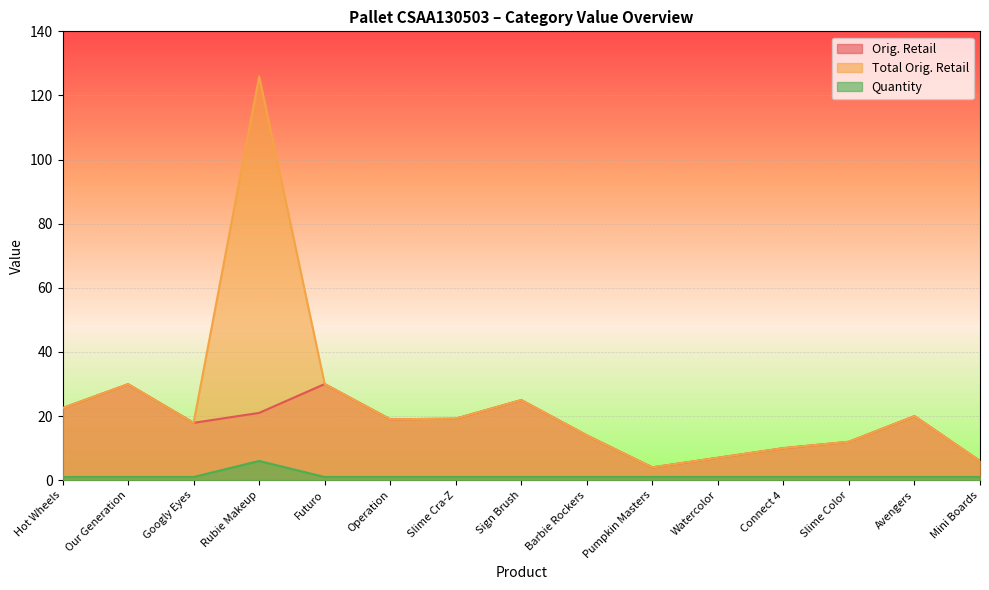

The Total Orig. Retail series shows 9.3 at Watercolor. True or false?

False